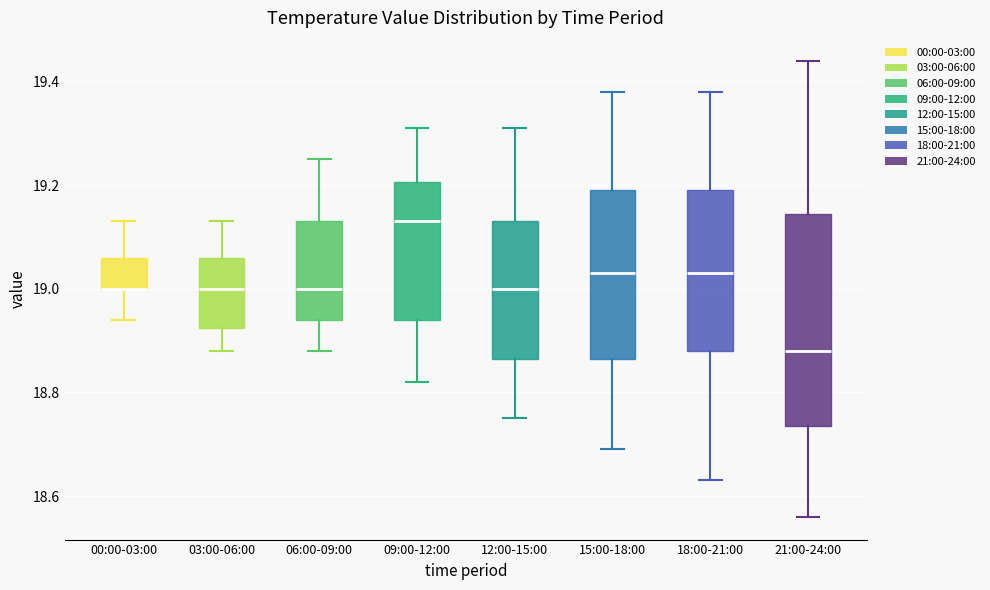

Where does the median line of the box for 18:00-21:00 sit on the y-axis? The values are not printed on the chart, so give them approximately, as read against the axis.

19.04